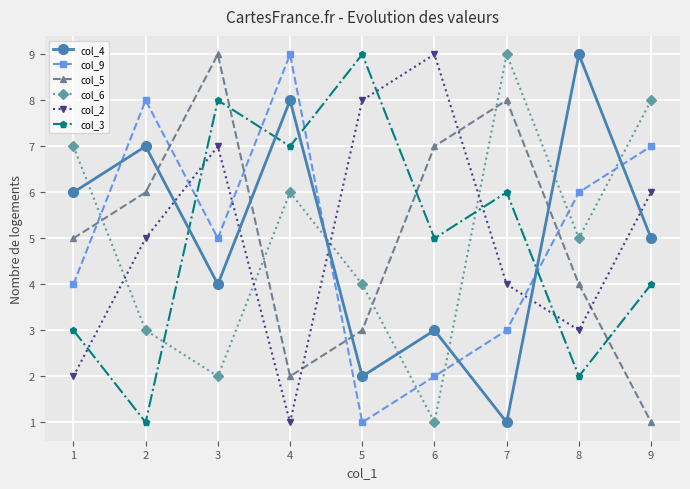

At which label does col_9 first exceed 5?

2